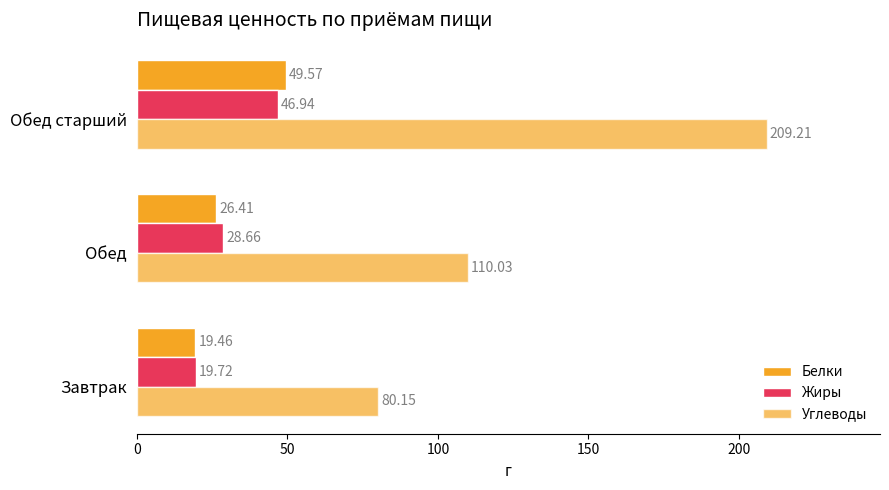

What is the value of the Белки bar at the 1st from the left?

19.5